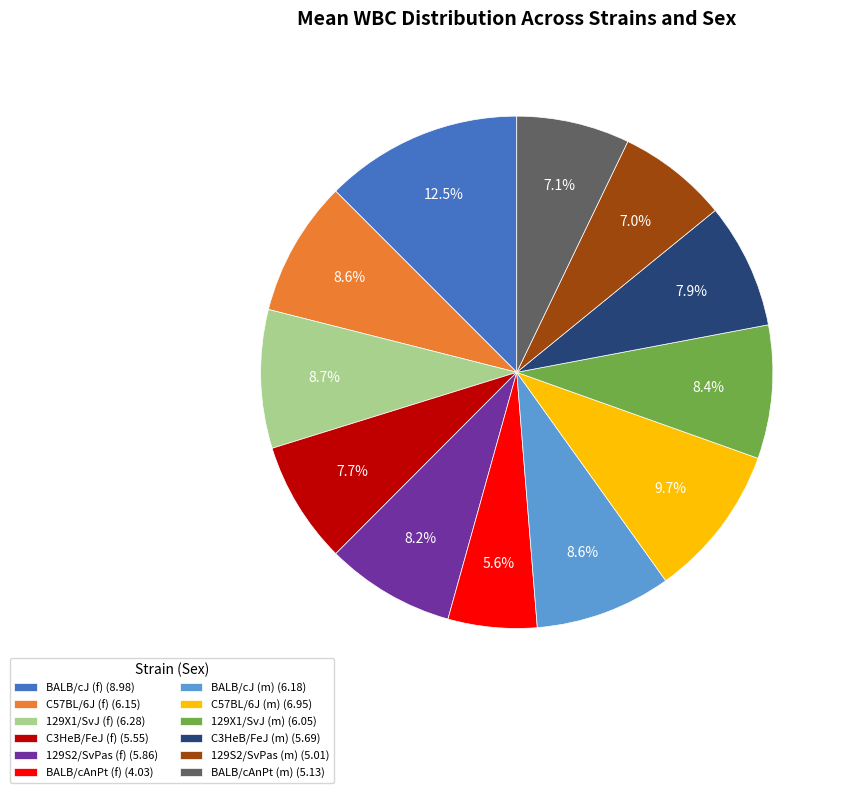

Does C3HeB/FeJ (m) represent more than half of the total?

No